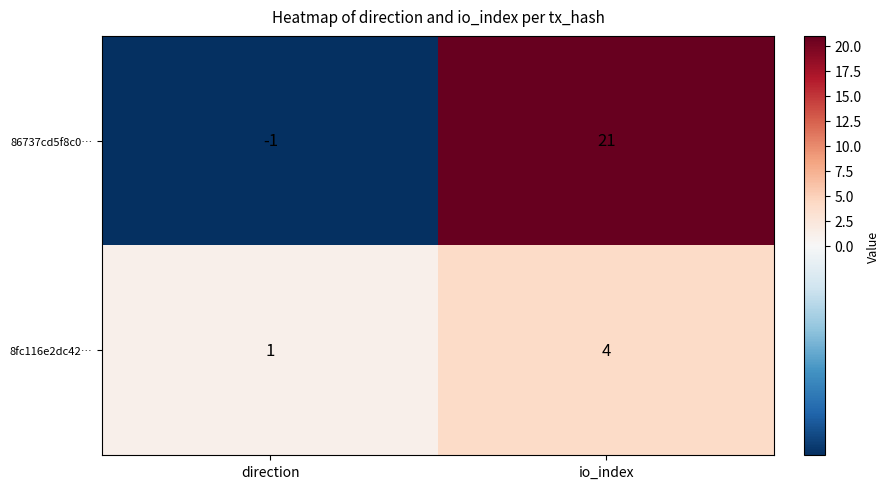

How many distinct data groups are displayed?

2